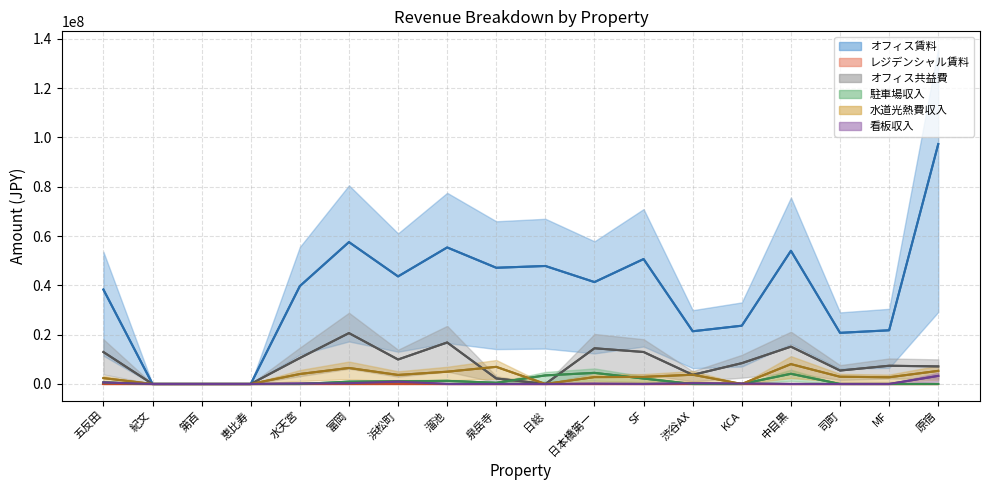

Reading left to right, transcribe all the data shown in this chart.

オフィス賃料: 五反田=38295060	紀文=0	第百=0	恵比寿=0	水天宮=39676551	富岡=57530582	浜松町=43612116	溜池=55362074	泉岳寺=47121366	日総=47842080	日本橋第一=41318768	SF=50654177	渋谷AX=21372322	KCA=23625260	中目黒=54004915	司町=20733362	MF=21766115	原宿=97277263
オフィス共益費: 五反田=12959424	紀文=0	第百=0	恵比寿=0	水天宮=10523503	富岡=20629770	浜松町=9922116	溜池=16827096	泉岳寺=2239920	日総=0	日本橋第一=14477478	SF=12966732	渋谷AX=3698127	KCA=8435322	中目黒=15133936	司町=5450560	MF=7389238	原宿=7122084
駐車場収入: 五反田=600000	紀文=0	第百=0	恵比寿=0	水天宮=0	富岡=930000	浜松町=1069518	溜池=1260000	泉岳寺=480000	日総=3480000	日本橋第一=4500000	SF=2198710	渋谷AX=0	KCA=0	中目黒=4122000	司町=0	MF=0	原宿=0
水道光熱費収入: 五反田=2380274	紀文=0	第百=0	恵比寿=0	水天宮=4037407	富岡=6492519	浜松町=3664396	溜池=4978664	泉岳寺=6937848	日総=0	日本橋第一=2784067	SF=2870857	渋谷AX=3750894	KCA=0	中目黒=8053796	司町=2928586	MF=2717105	原宿=5315069
看板収入: 五反田=612000	紀文=0	第百=0	恵比寿=0	水天宮=180000	富岡=300000	浜松町=952200	溜池=0	泉岳寺=0	日総=0	日本橋第一=108000	SF=0	渋谷AX=290000	KCA=162900	中目黒=0	司町=0	MF=0	原宿=3280000